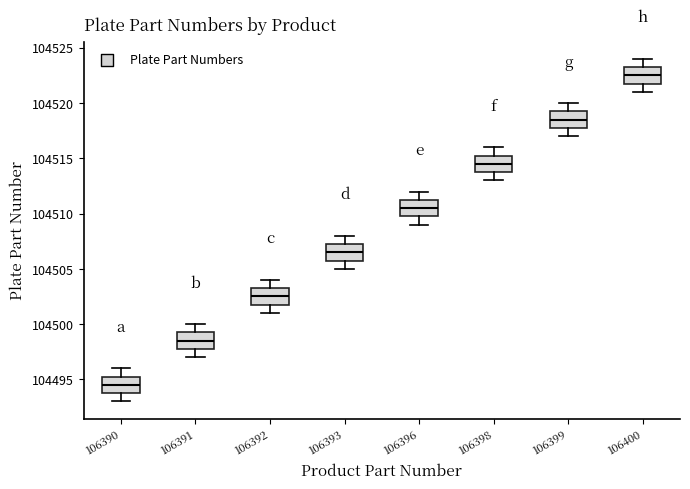

Which box's median line is the highest?

106400